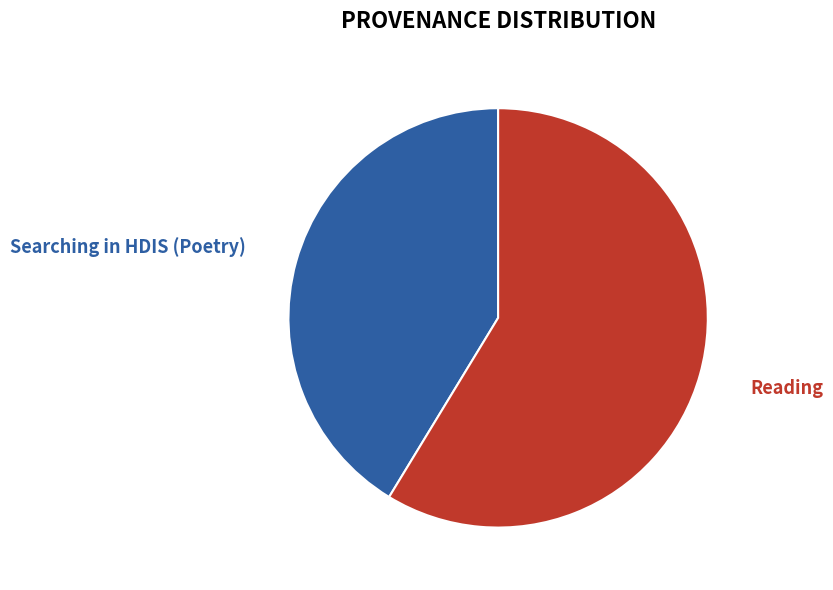

Which category has the biggest portion of the pie?

Reading